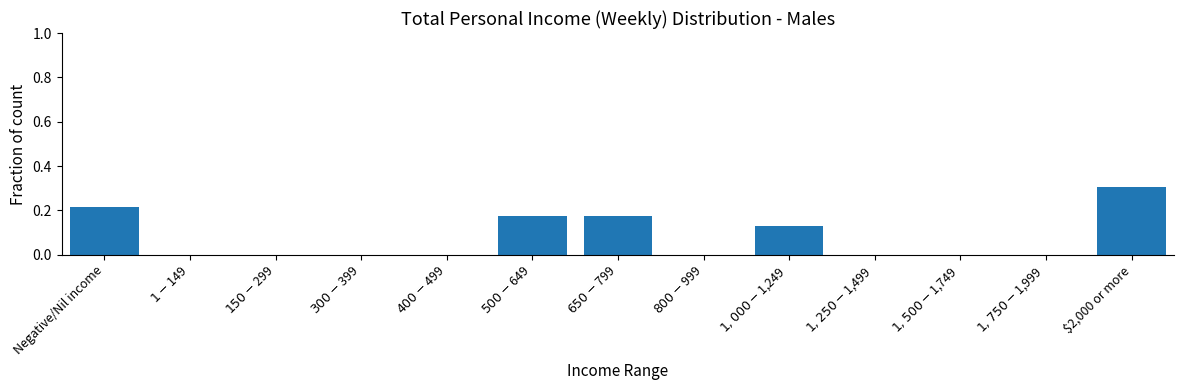

The chart shows a value of 0.5 at $2,000 or more. True or false?

False